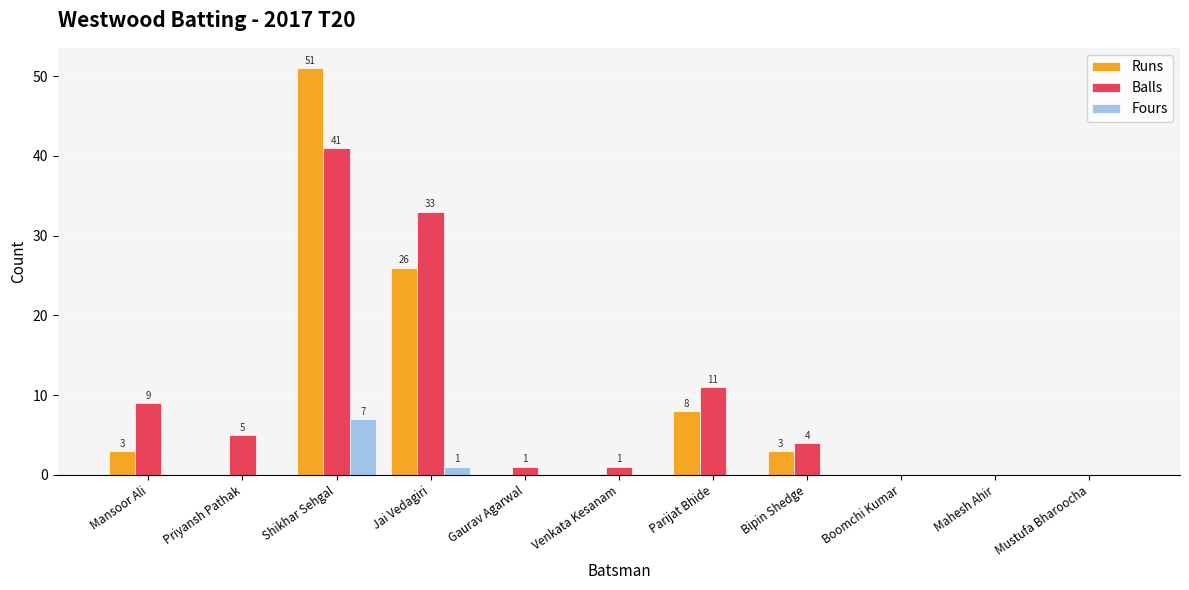

Is the value of Fours at Gaurav Agarwal greater than the value of Balls at Mansoor Ali?

No